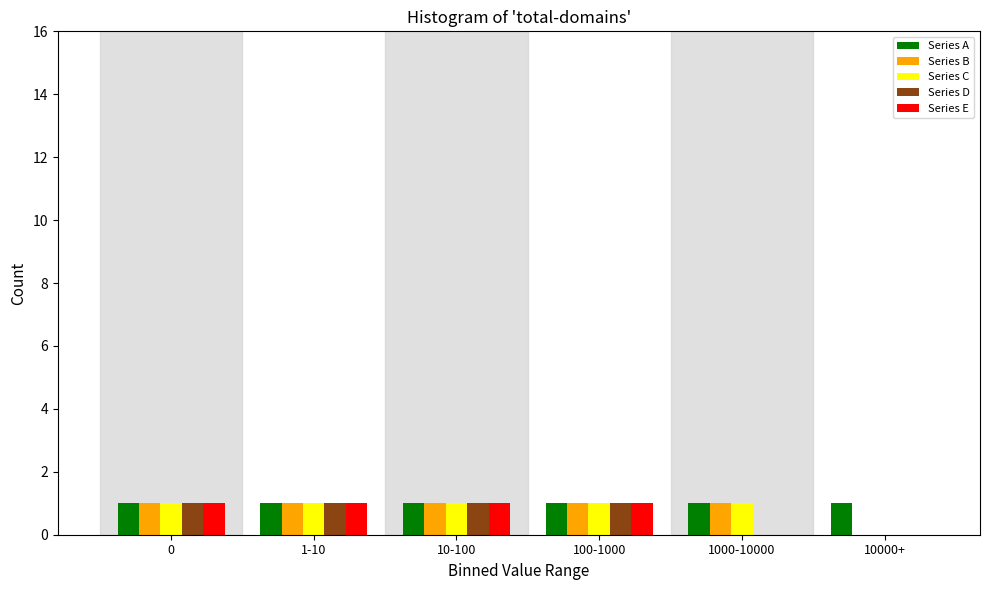

Reading left to right, list all the values displayed in this chart.

Series A: 0=1	1-10=1	10-100=1	100-1000=1	1000-10000=1	10000+=1
Series B: 0=1	1-10=1	10-100=1	100-1000=1	1000-10000=1	10000+=0
Series C: 0=1	1-10=1	10-100=1	100-1000=1	1000-10000=1	10000+=0
Series D: 0=1	1-10=1	10-100=1	100-1000=1	1000-10000=0	10000+=0
Series E: 0=1	1-10=1	10-100=1	100-1000=1	1000-10000=0	10000+=0